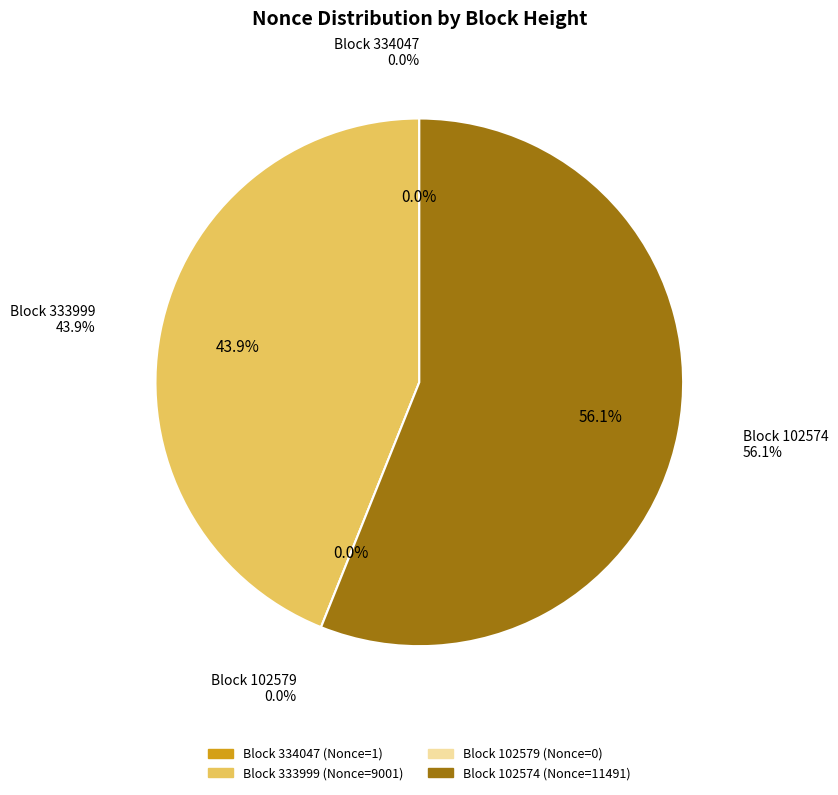

Which slice is the smallest?

102579